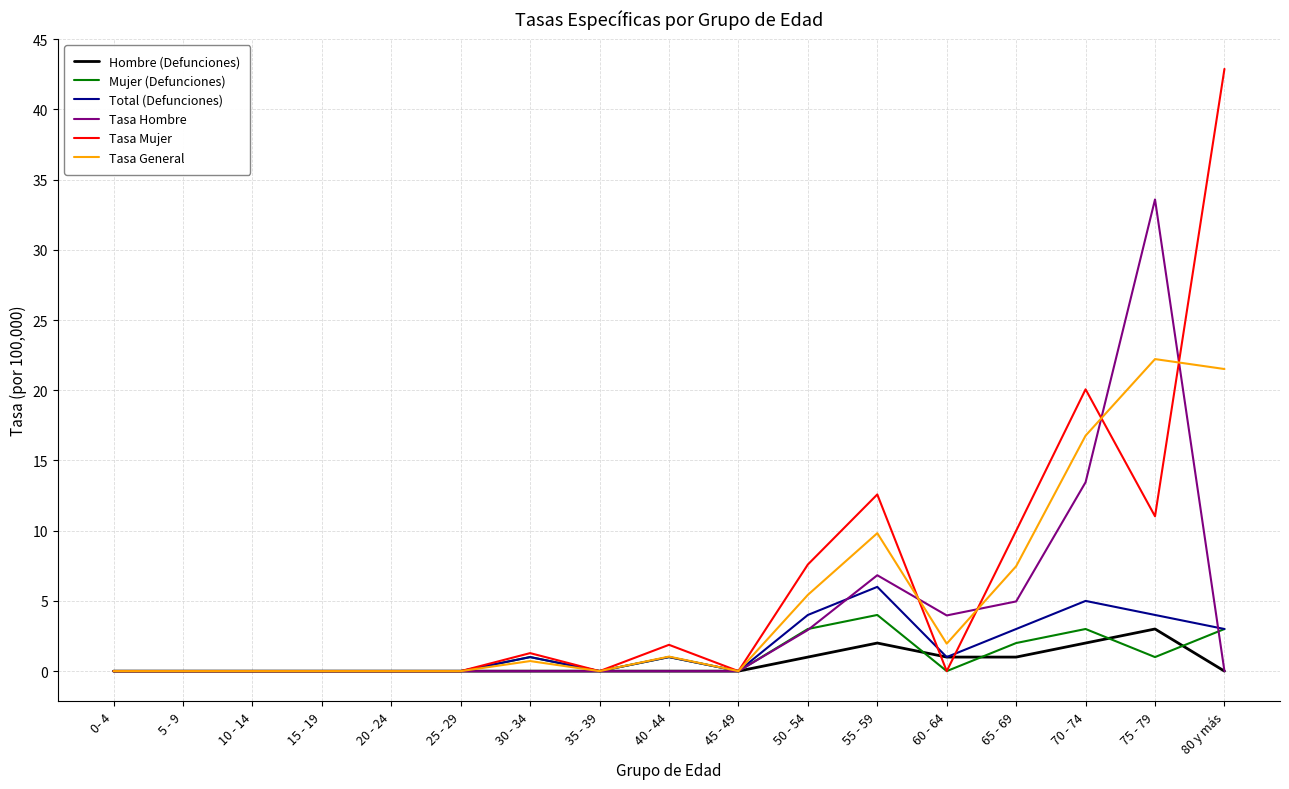

Count the number of categories in the chart.

17